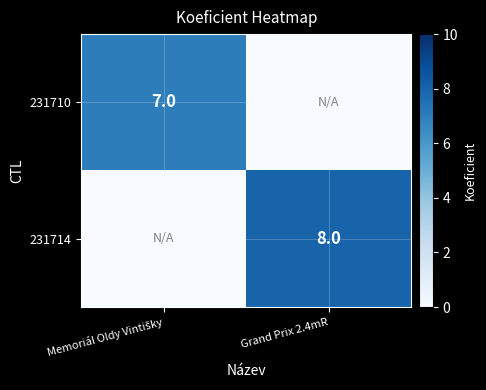

The value of 231714 at Grand Prix 2.4mR is 8. True or false?

True